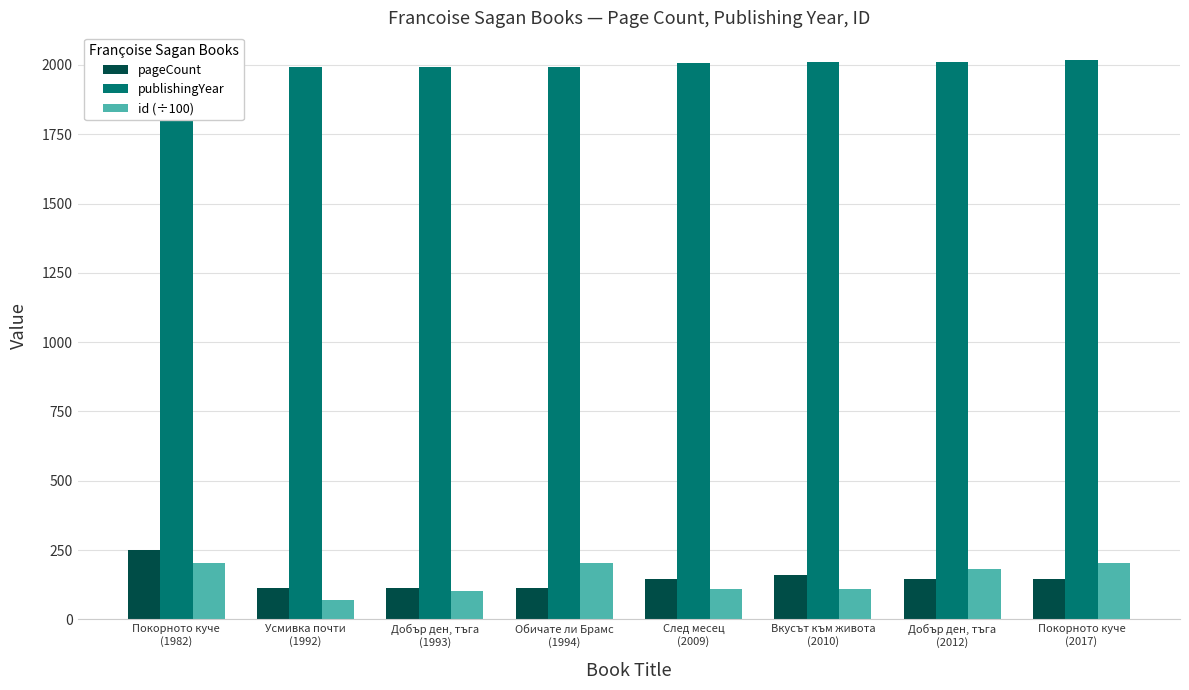

The value of id (÷100) at Обичате ли Брамс
(1994) is 66.4. True or false?

False